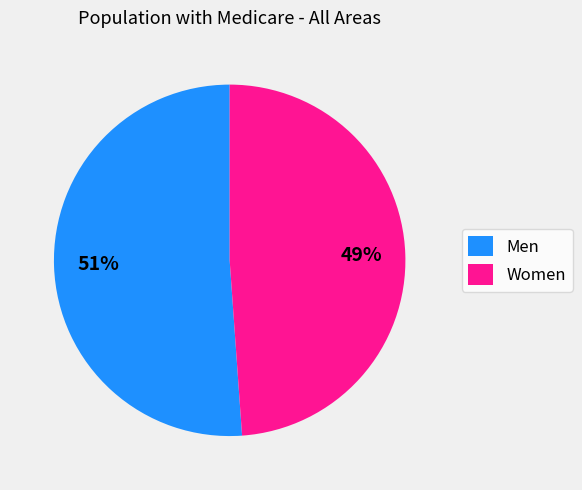

What is the largest slice in the pie chart?

Men